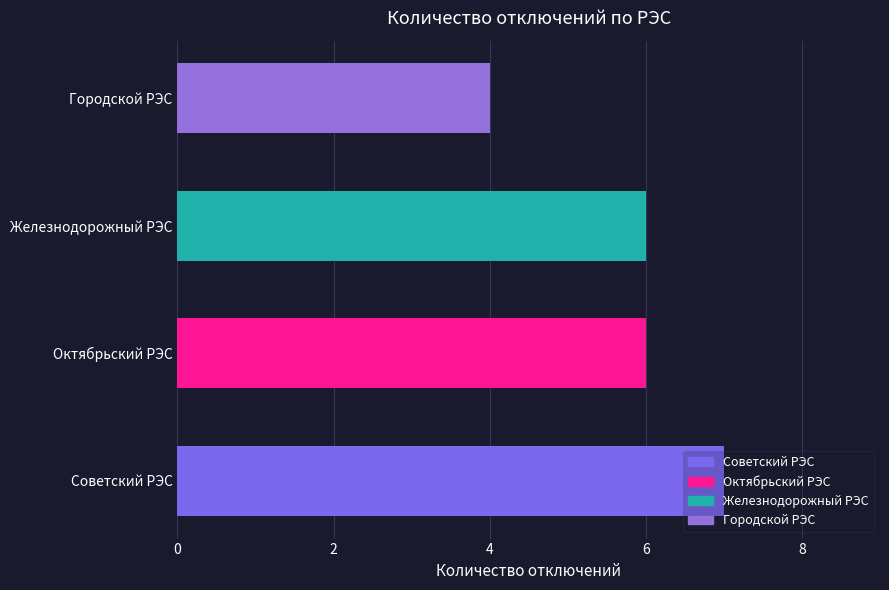

The chart shows a value of 6 at Октябрьский РЭС. True or false?

True